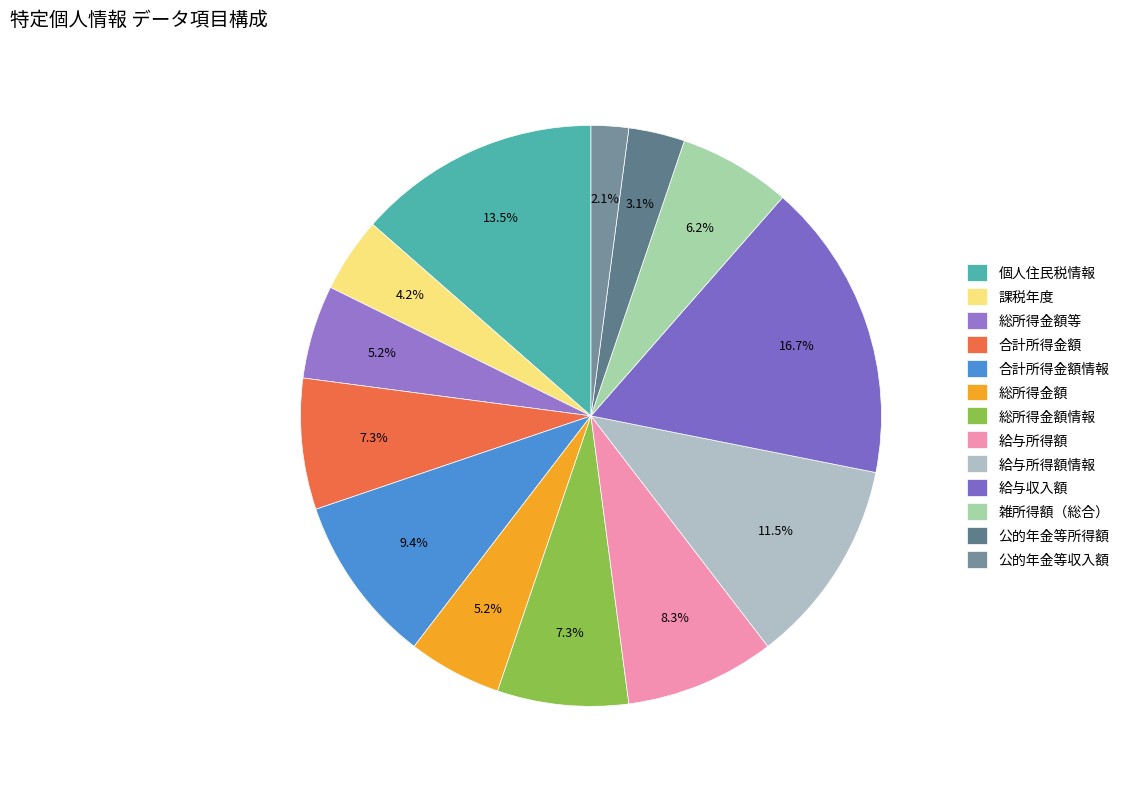

What portion of the pie excludes 総所得金額等?

94.8%